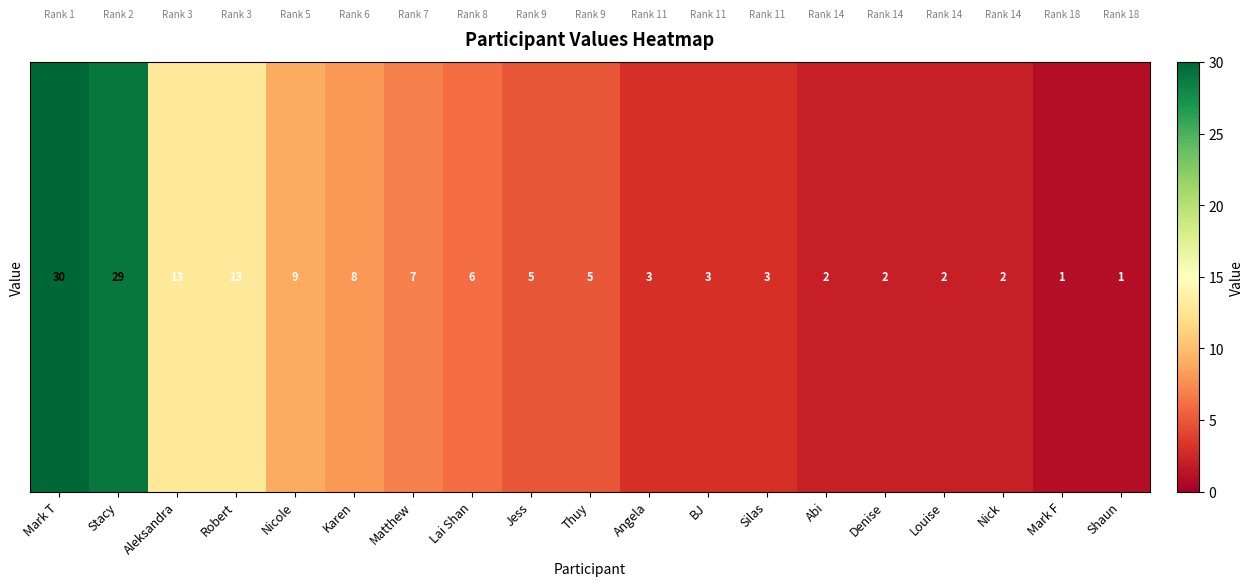

Which category has the lowest value across all series?

Mark F